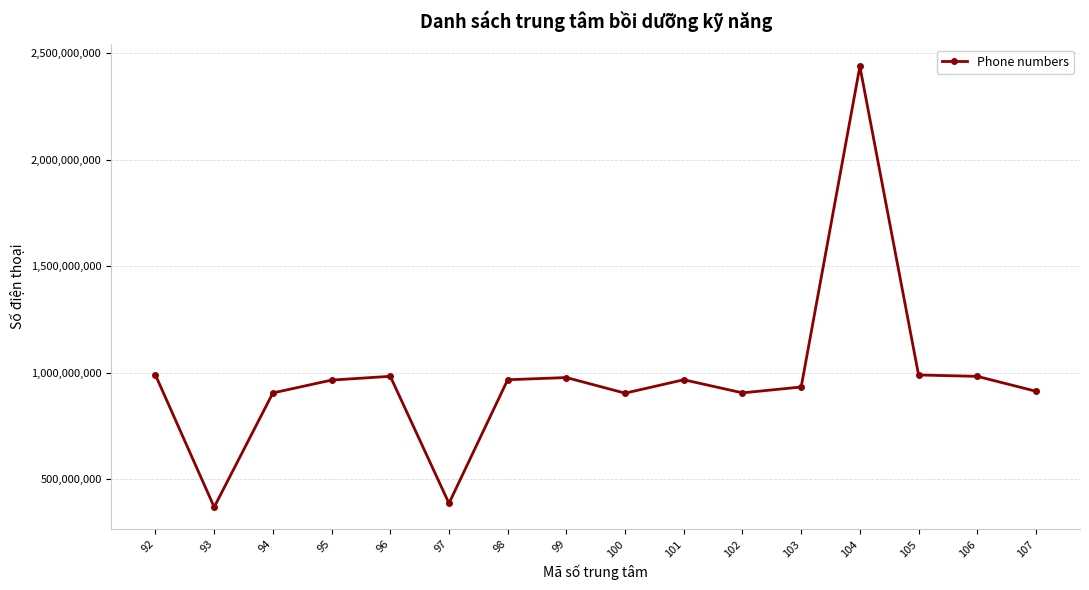

Which has a higher value, 93 or 95?

95